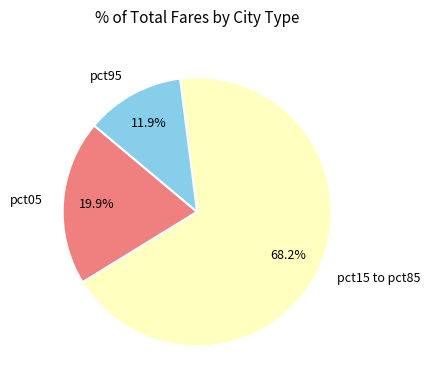

Is there any slice that represents more than half of the pie?

Yes